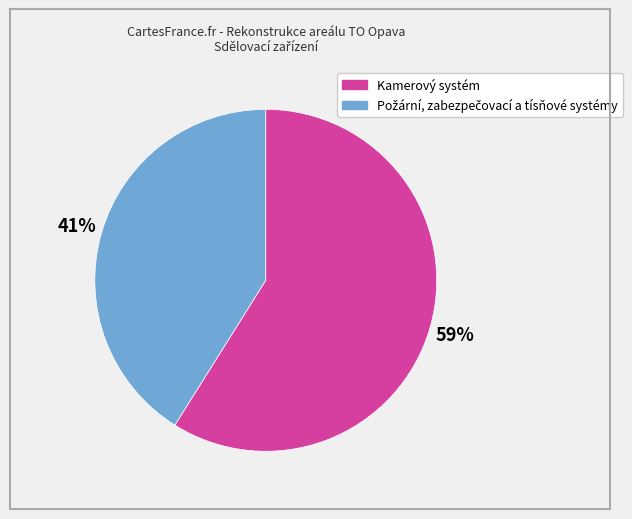

What percentage is the Kamerový systém slice, to the nearest percent?

59%